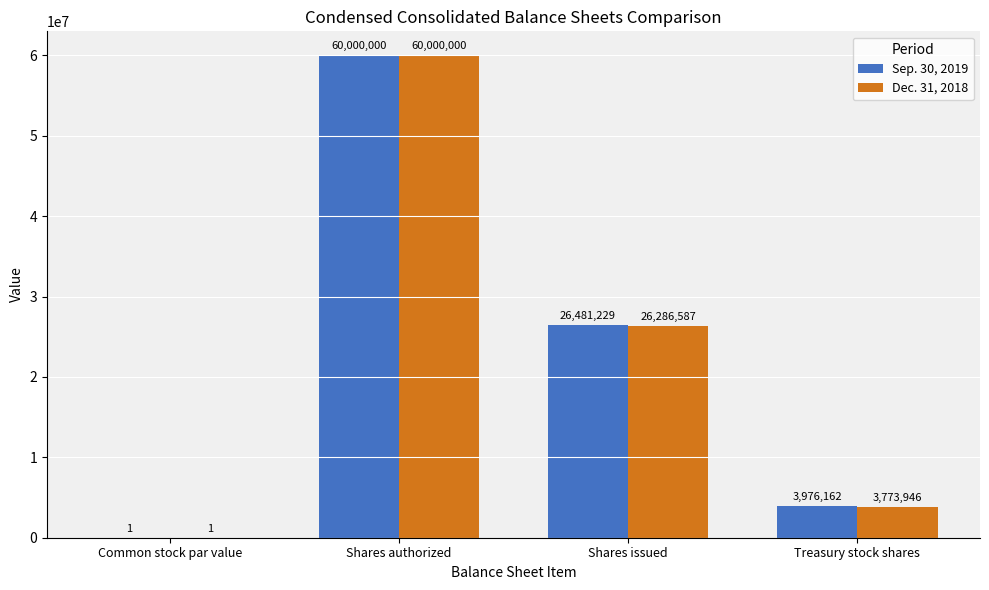

What is the greatest value displayed?

60000000